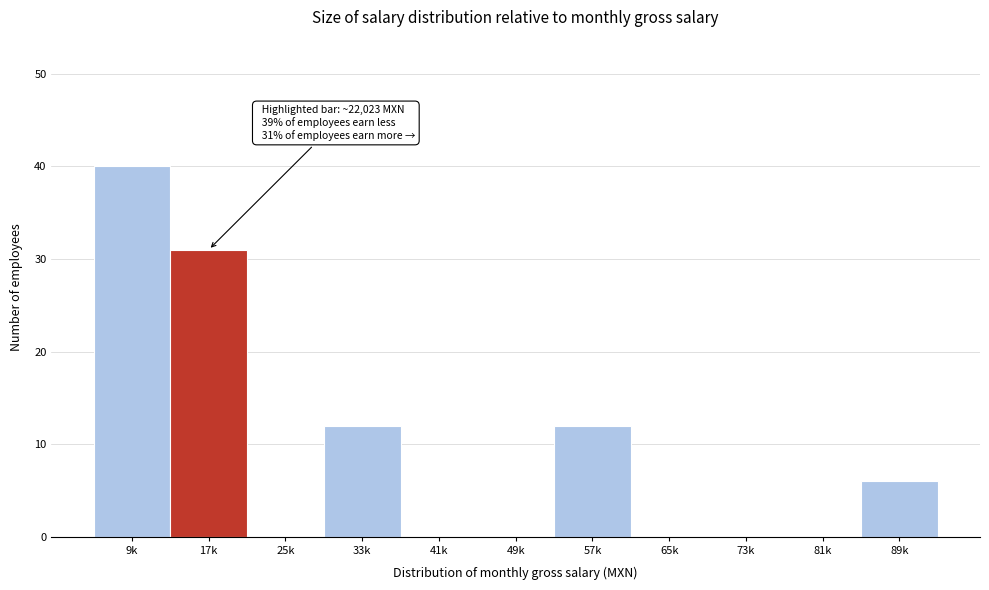

Reading left to right, extract all data points from this chart.

9k=40	17k=31	25k=0	33k=12	41k=0	49k=0	57k=12	65k=0	73k=0	81k=0	89k=6